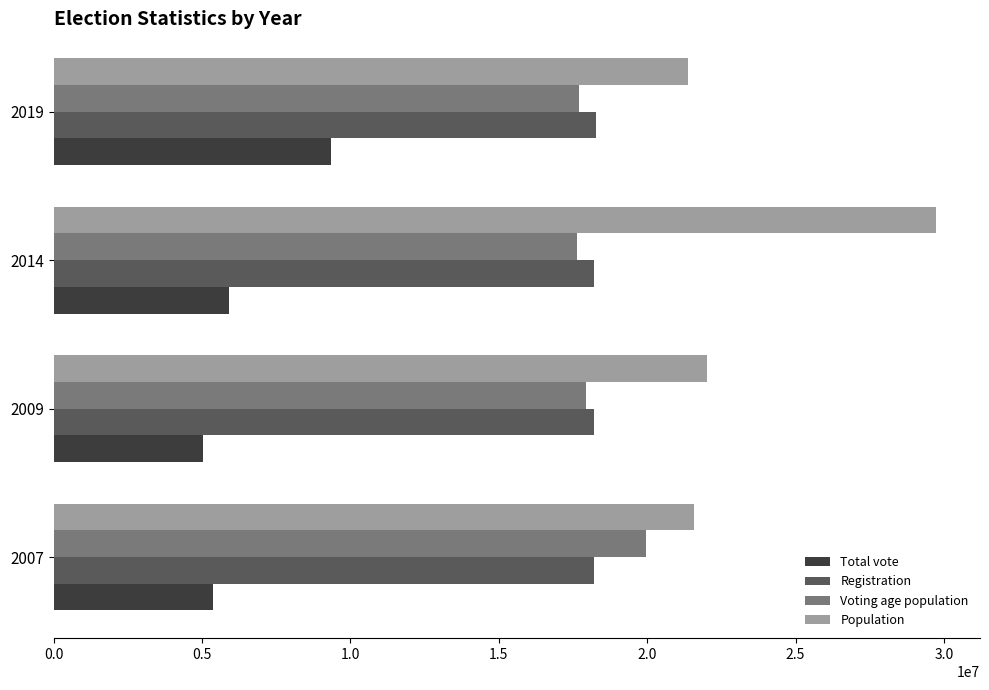

List the series in order of their peak value, highest first.

Population, Voting age population, Registration, Total vote